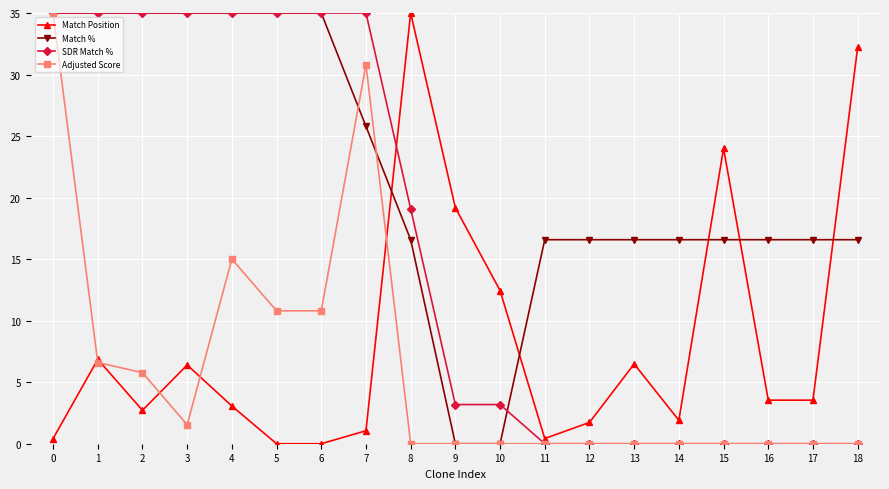

At which category does Match Position reach its first local valley?

2